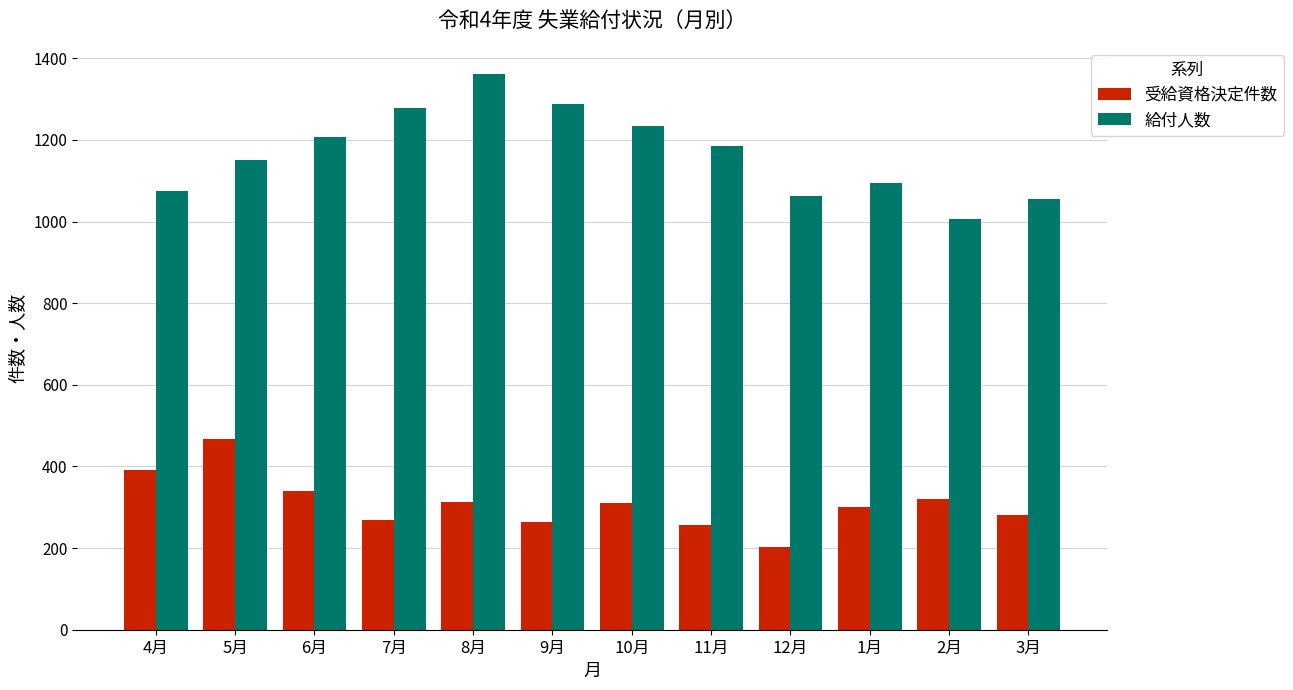

What position from the right is 10月?

6